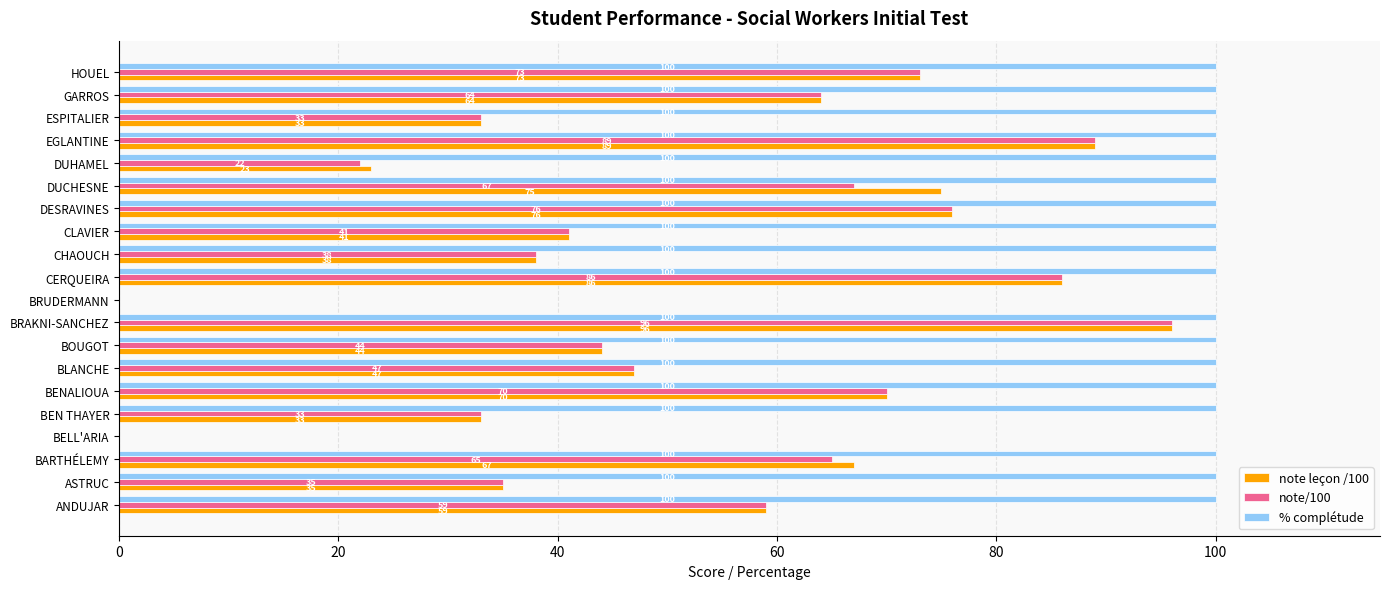

What is the approximate value of note/100 at HOUEL?

73